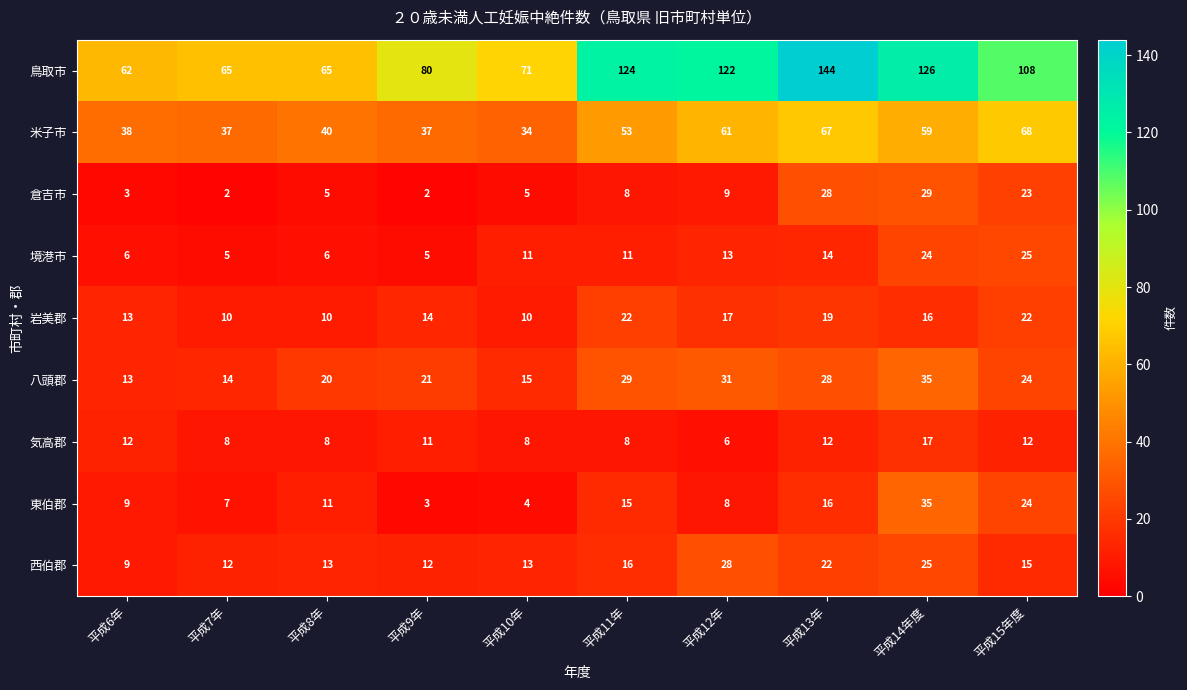

How many data points in 気高郡 are less than 11?

5